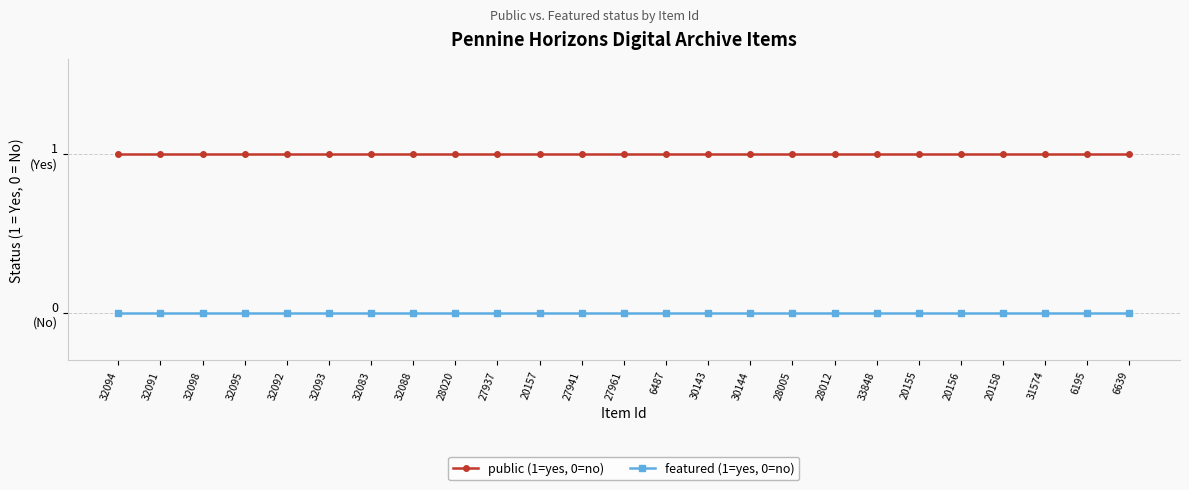

What are all the series names shown in the legend?

public (1=yes, 0=no), featured (1=yes, 0=no)